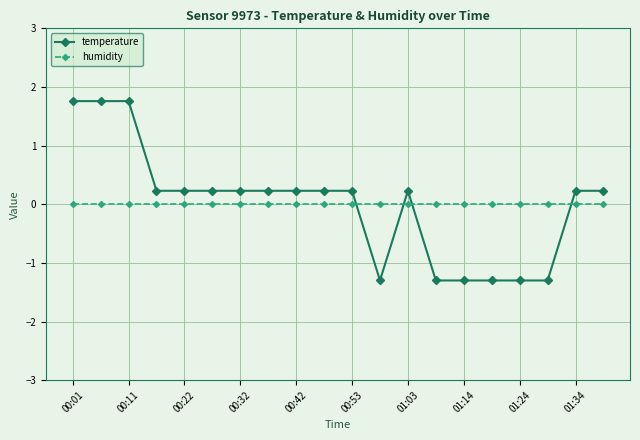

Does the chart display data point markers on the line(s)?

Yes